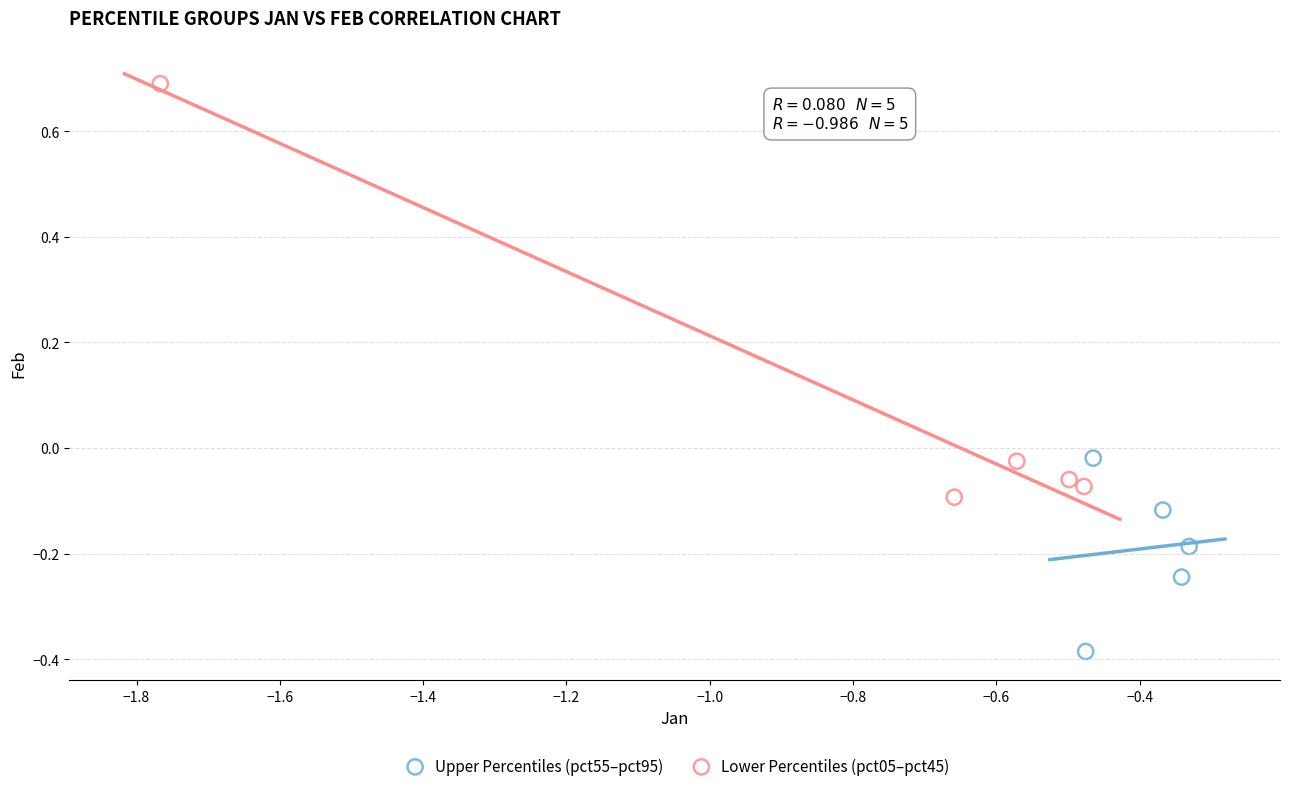

Which series has the largest Y range (max minus min)?

Lower Percentiles (pct05–pct45)